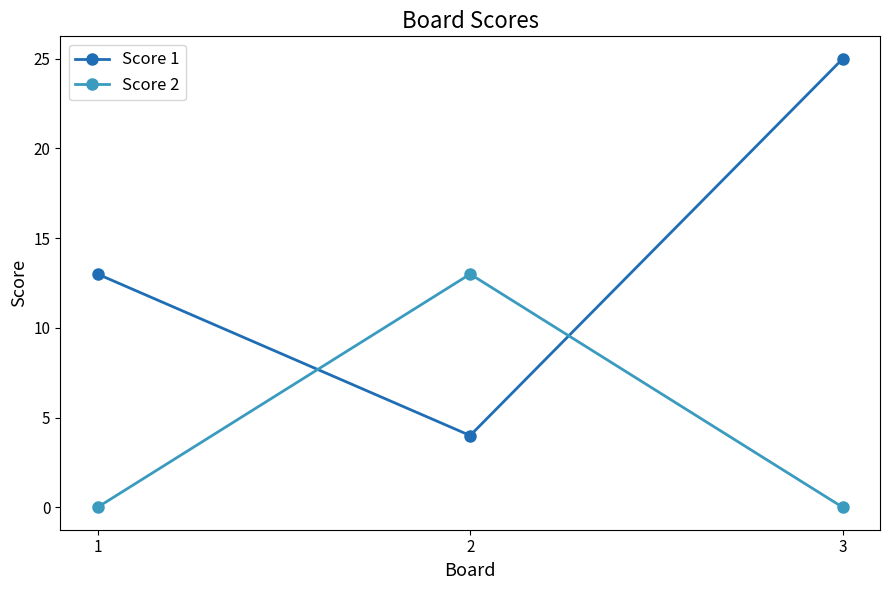

What is the difference between the highest and lowest values at 1?

13